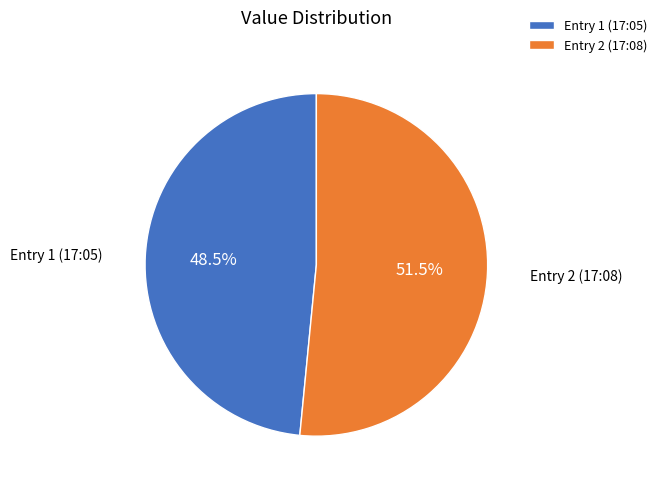

Which has a higher value, Entry 1 (17:05) or Entry 2 (17:08)?

Entry 2 (17:08)